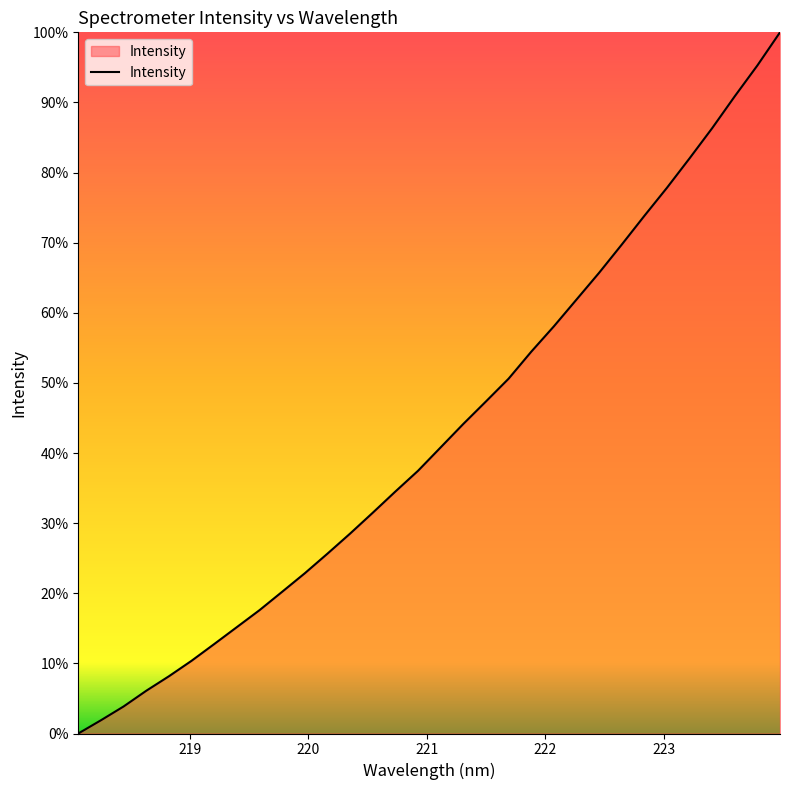

What is the maximum value shown in the chart?

100.0